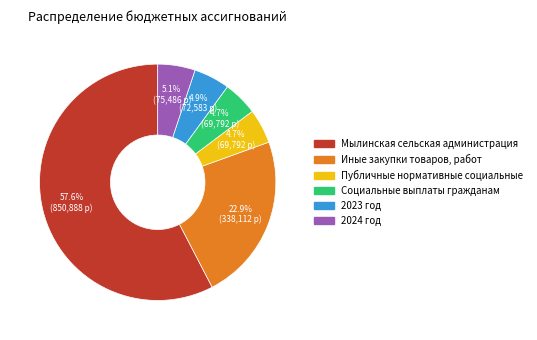

What is the ratio of the value at Иные закупки товаров, работ to the value at Мылинская сельская администрация?

0.4